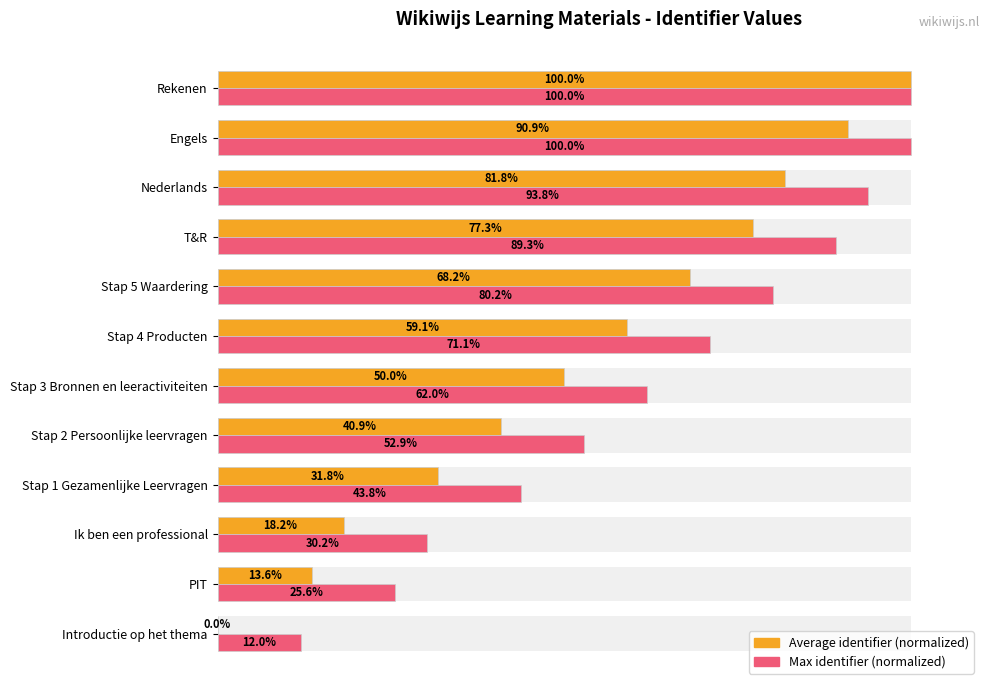

What is the difference between the maximum and minimum values in the Average identifier (normalized) series?

100.0